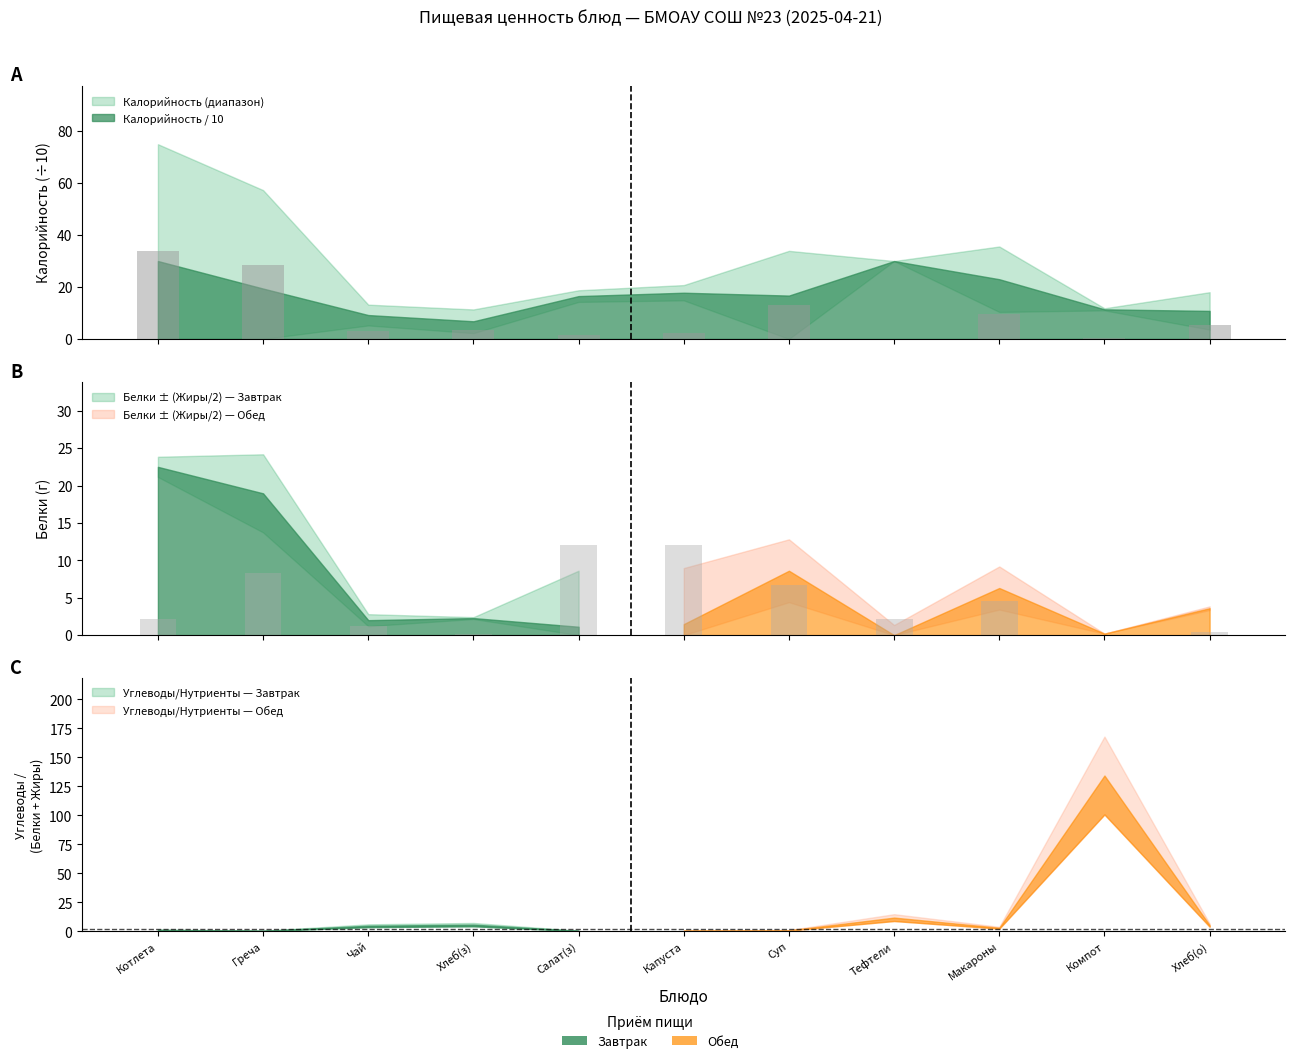

What is the label of the 10th bar from the right?

Греча